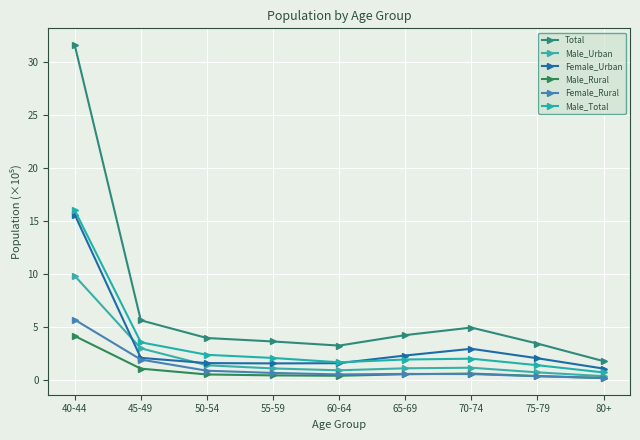

What is the difference between the highest and lowest values at 60-64?

2.9